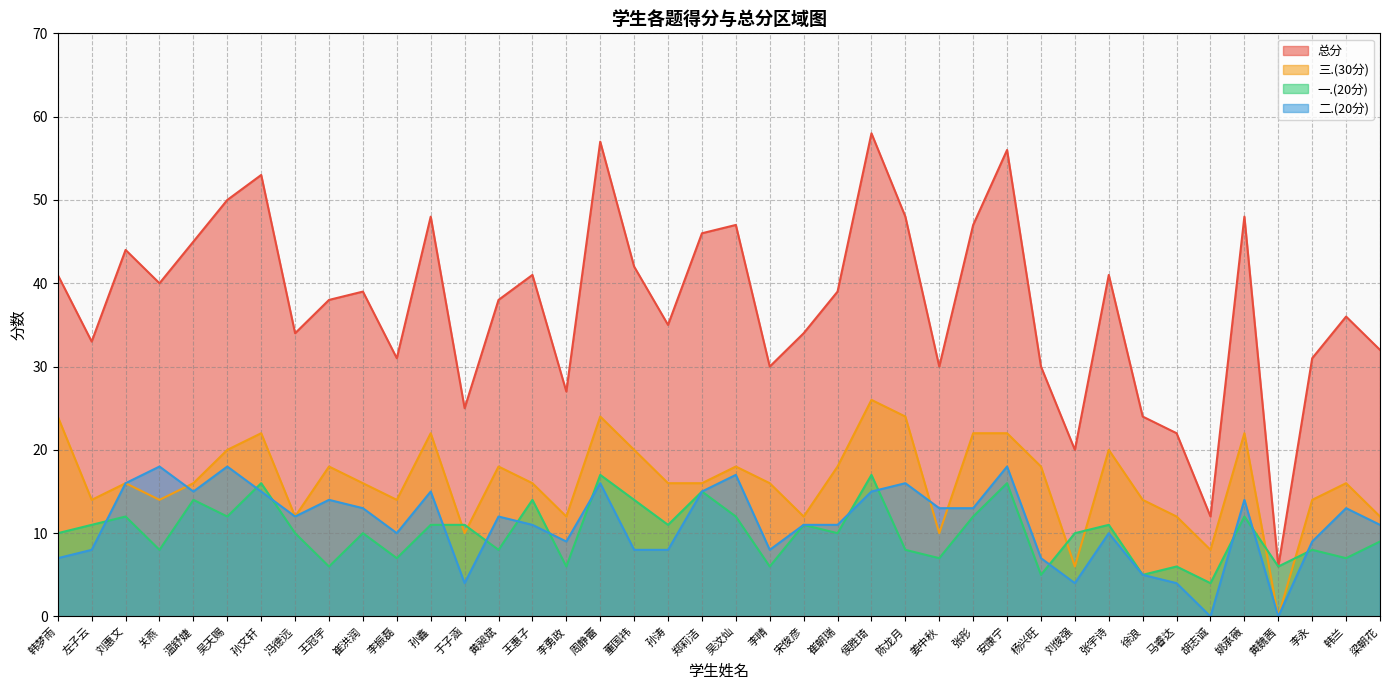

Where does the 总分 series first go above 39?

韩梦雨